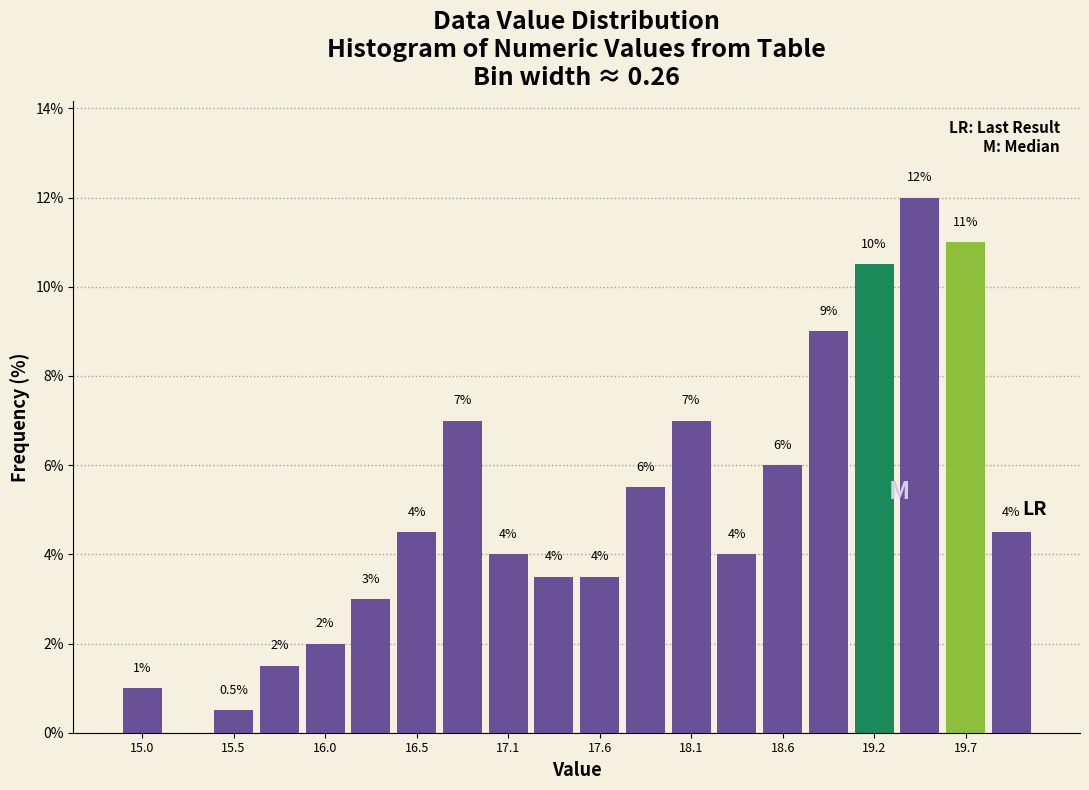

Read against the x-axis, roughly where is the centre of the tallest bar?

19.4